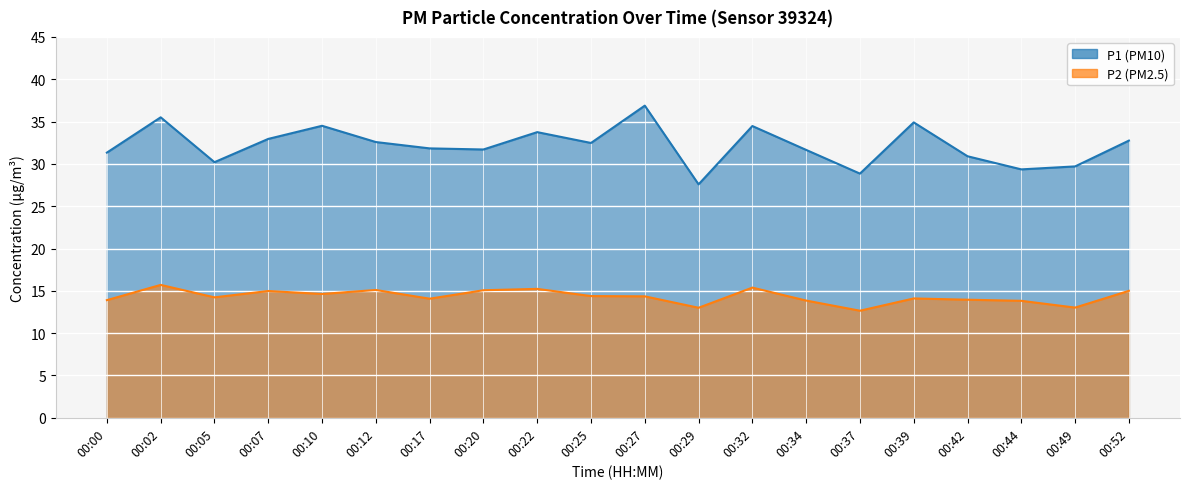

Reading left to right, transcribe all the data shown in this chart.

P1: 00:00=31.3	00:02=35.5	00:05=30.2	00:07=33.0	00:10=34.5	00:12=32.6	00:17=31.8	00:20=31.7	00:22=33.8	00:25=32.5	00:27=36.9	00:29=27.6	00:32=34.5	00:34=31.6	00:37=28.9	00:39=34.9	00:42=30.9	00:44=29.4	00:49=29.7	00:52=32.8
P2: 00:00=13.9	00:02=15.7	00:05=14.2	00:07=15.0	00:10=14.6	00:12=15.1	00:17=14.1	00:20=15.1	00:22=15.2	00:25=14.4	00:27=14.3	00:29=13.0	00:32=15.4	00:34=13.8	00:37=12.7	00:39=14.1	00:42=13.9	00:44=13.8	00:49=13.0	00:52=15.0